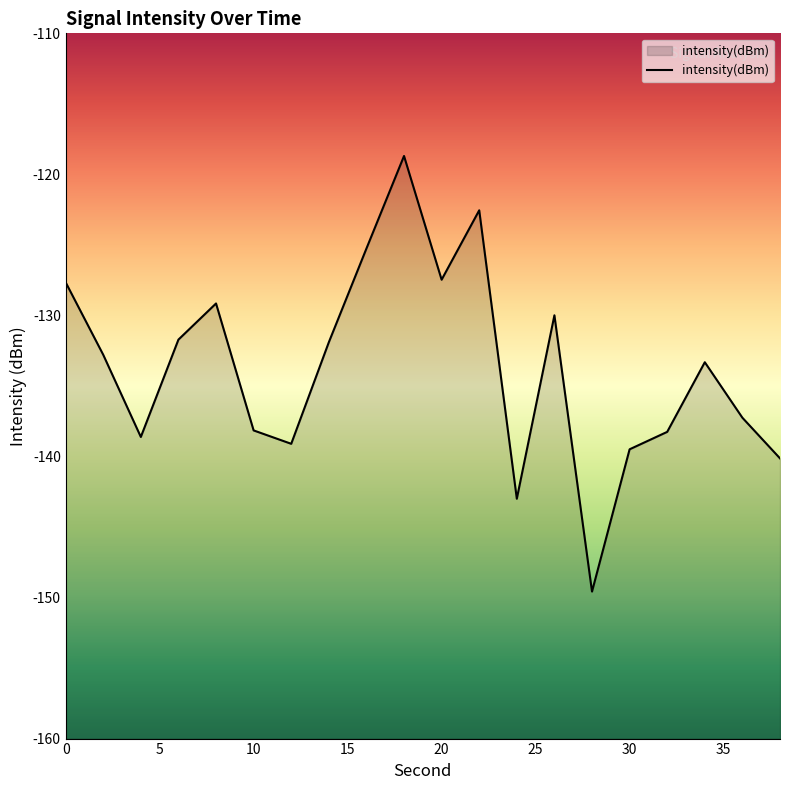

What is the average value?

-133.7